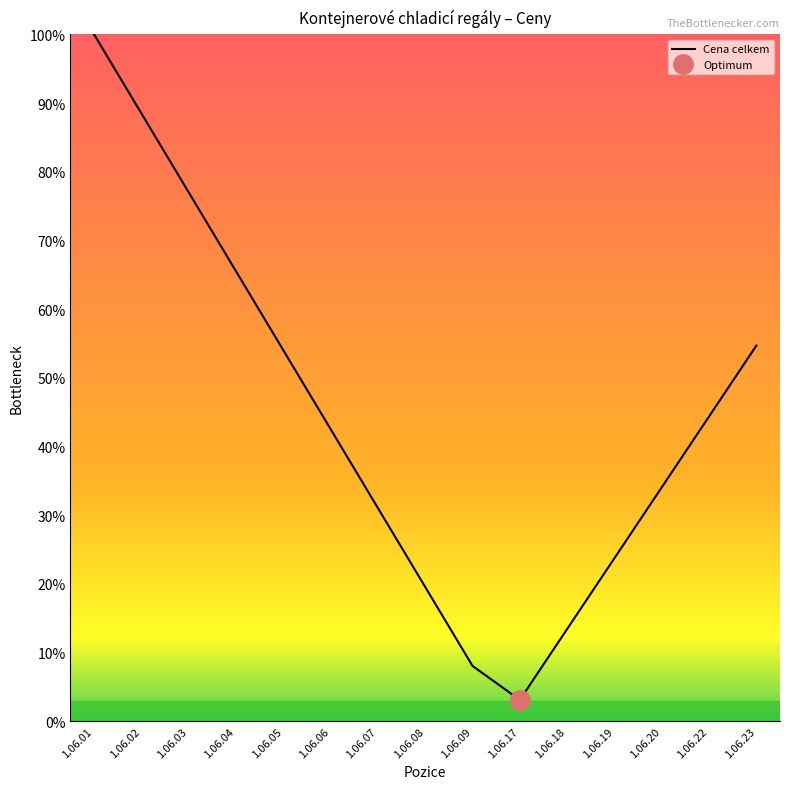

Reading left to right, what are all the values shown in this chart?

100.0	88.5	77.0	65.5	54.0	42.5	31.0	19.5	8.0	3.1	13.4	23.7	34.0	44.4	54.7